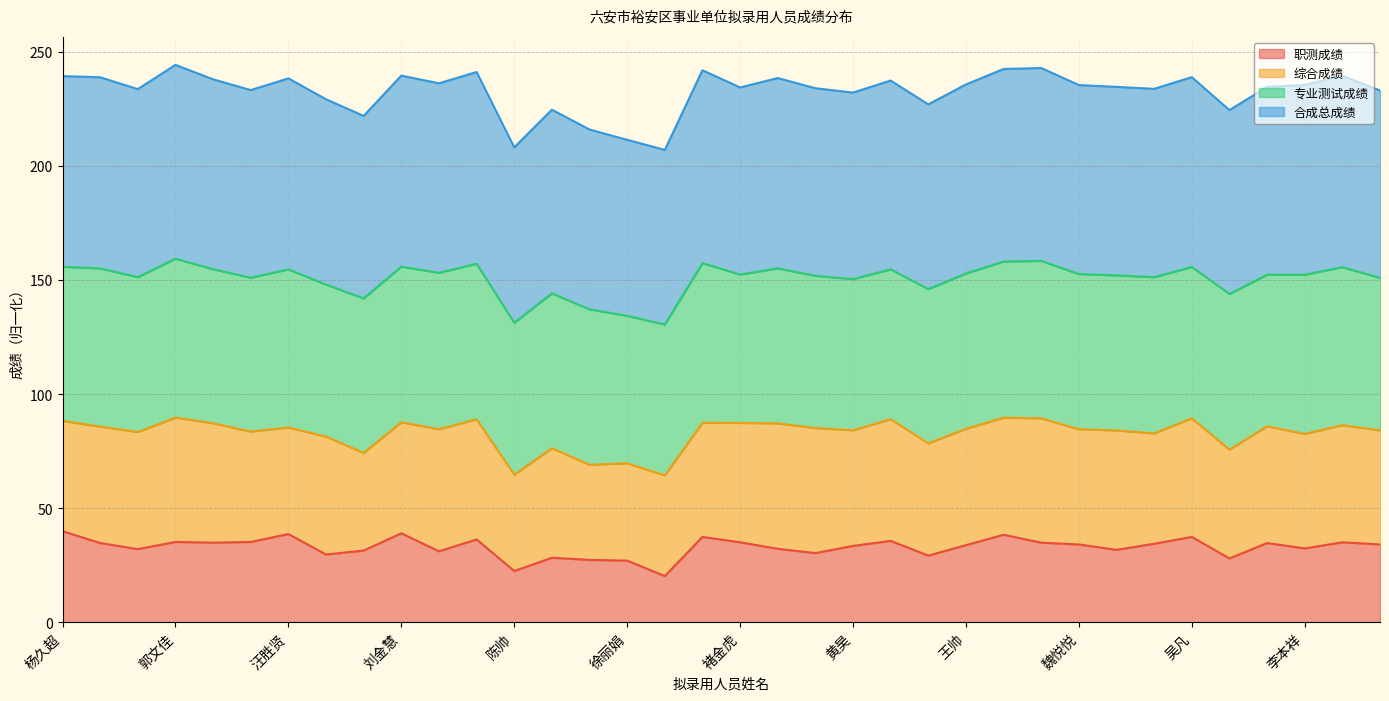

How many interior local valleys does the 职测成绩 series have?

11